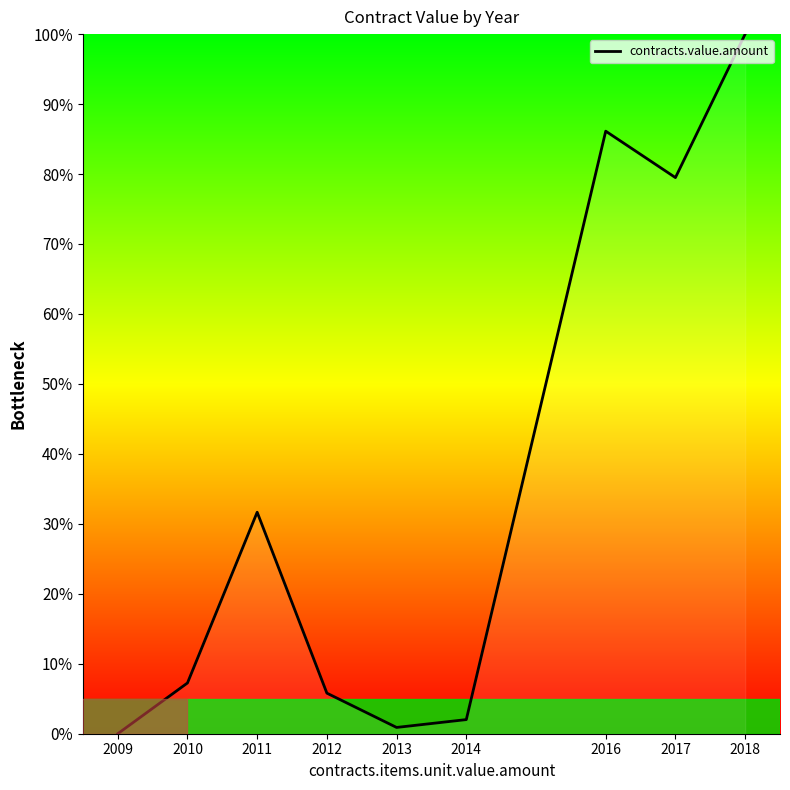

Where is the data nearest to the value 50?

2011